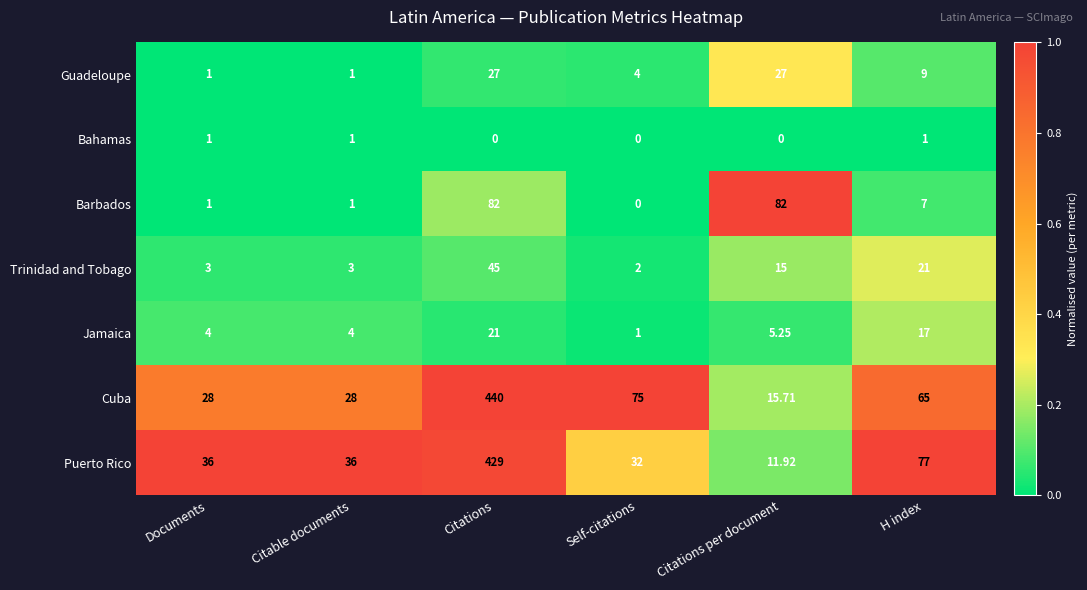

Which category has the highest value in the Trinidad and Tobago series?

Citations